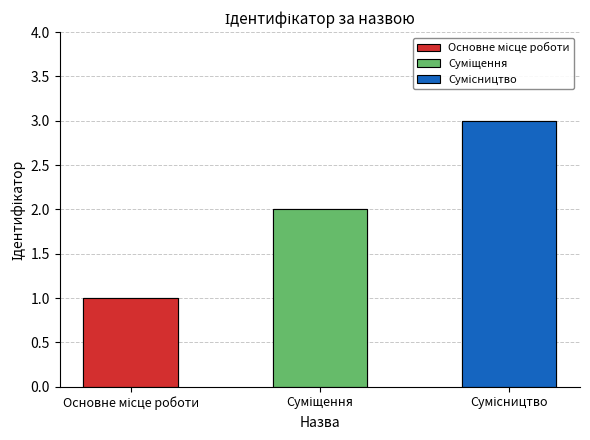

What is the sum of the values at Суміщення and Основне місце роботи?

3